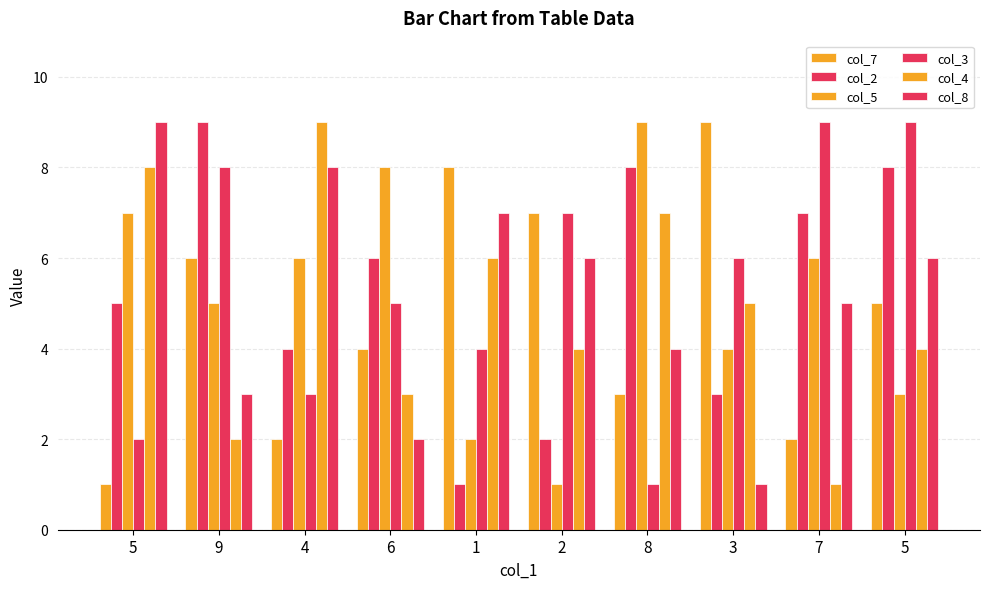

How many data points in col_4 are less than 5?

5